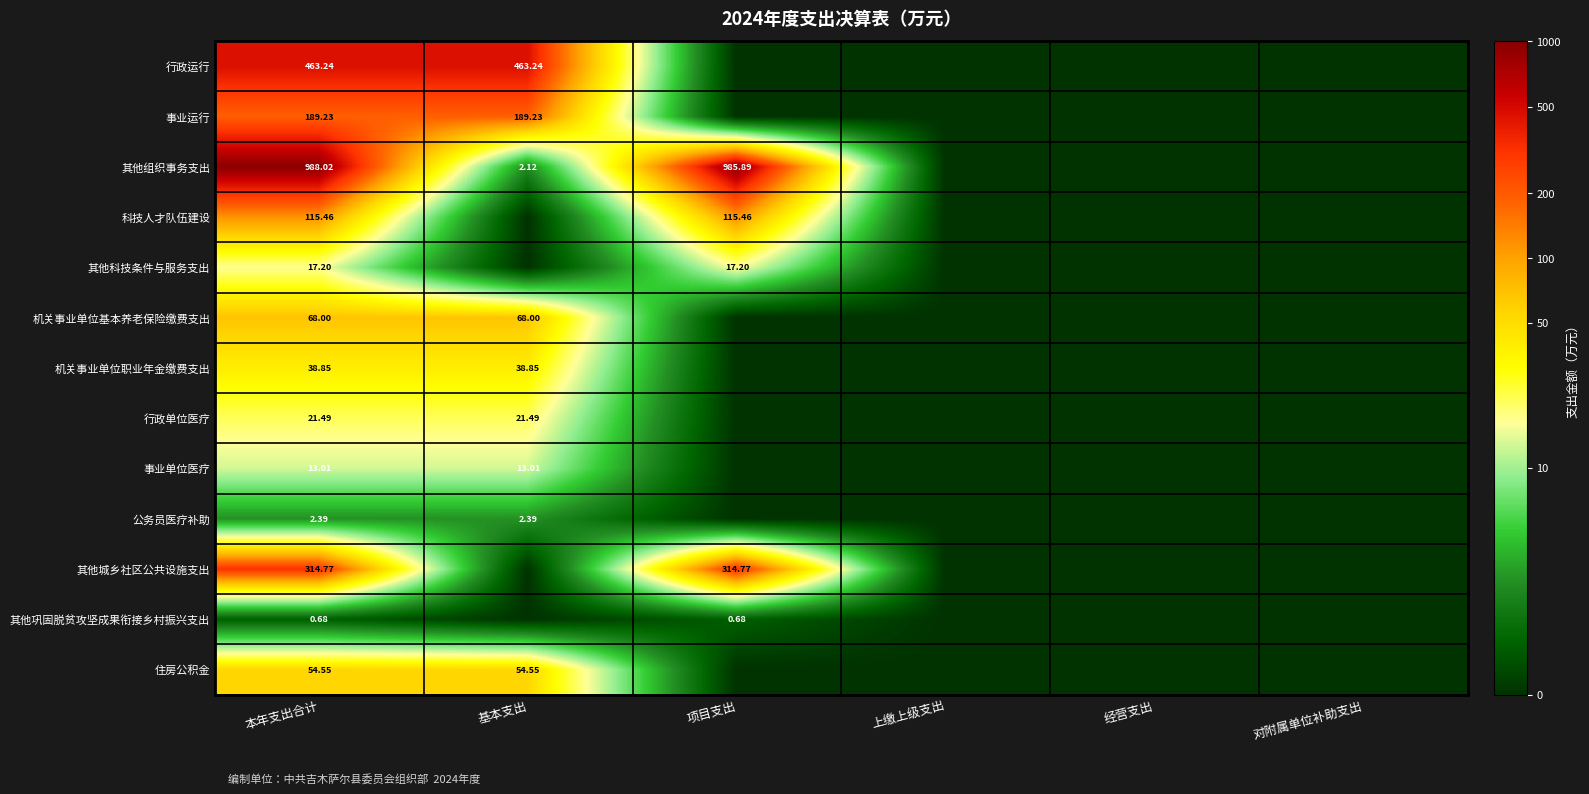

Count the number of data series in this chart.

13